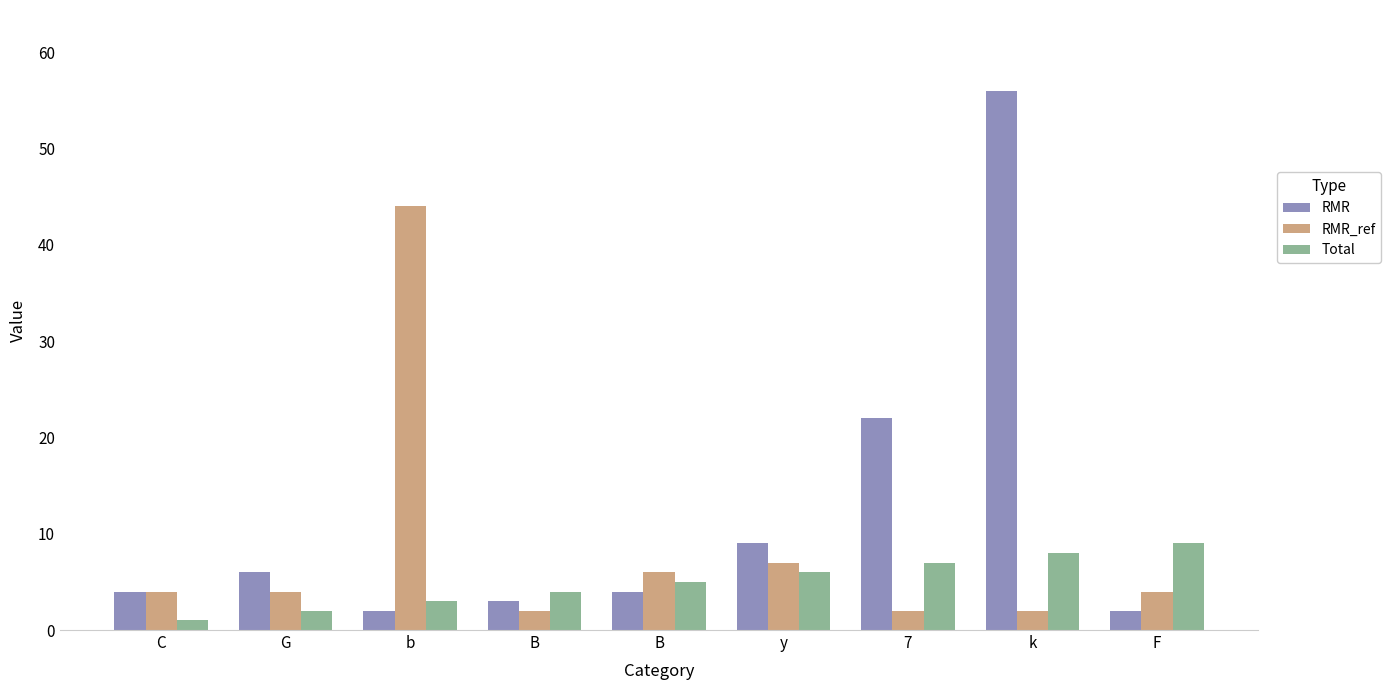

Count the Total values in the range 3 to 7.

5